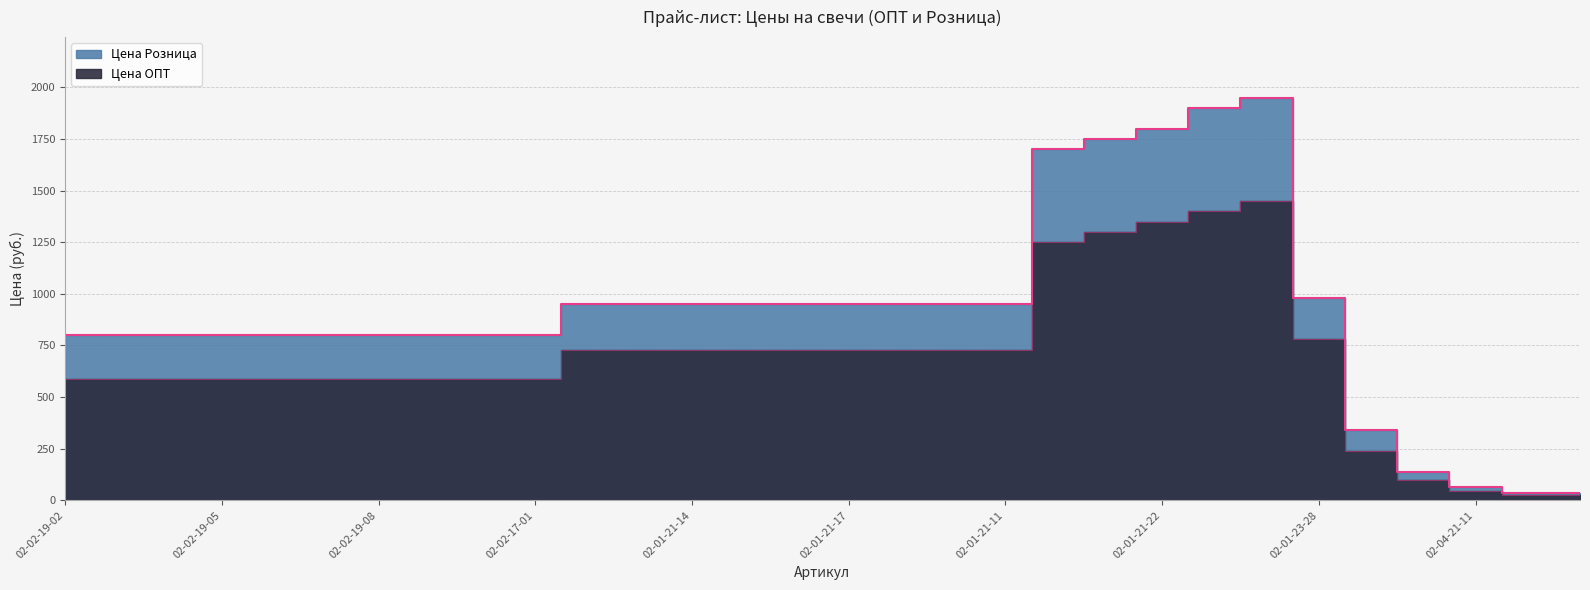

What position from the left is 02-01-21-20?

20